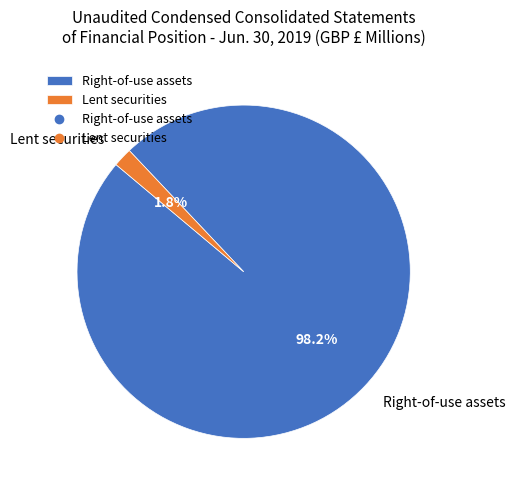

Which slice is the largest?

Right-of-use assets